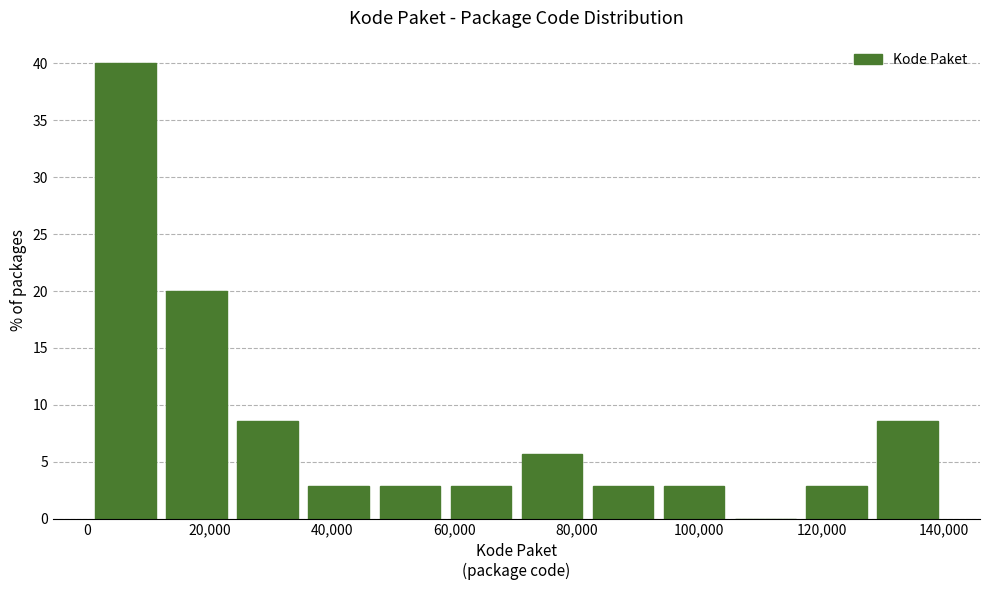

Which range on the x-axis has the tallest bar?

0 to 12000